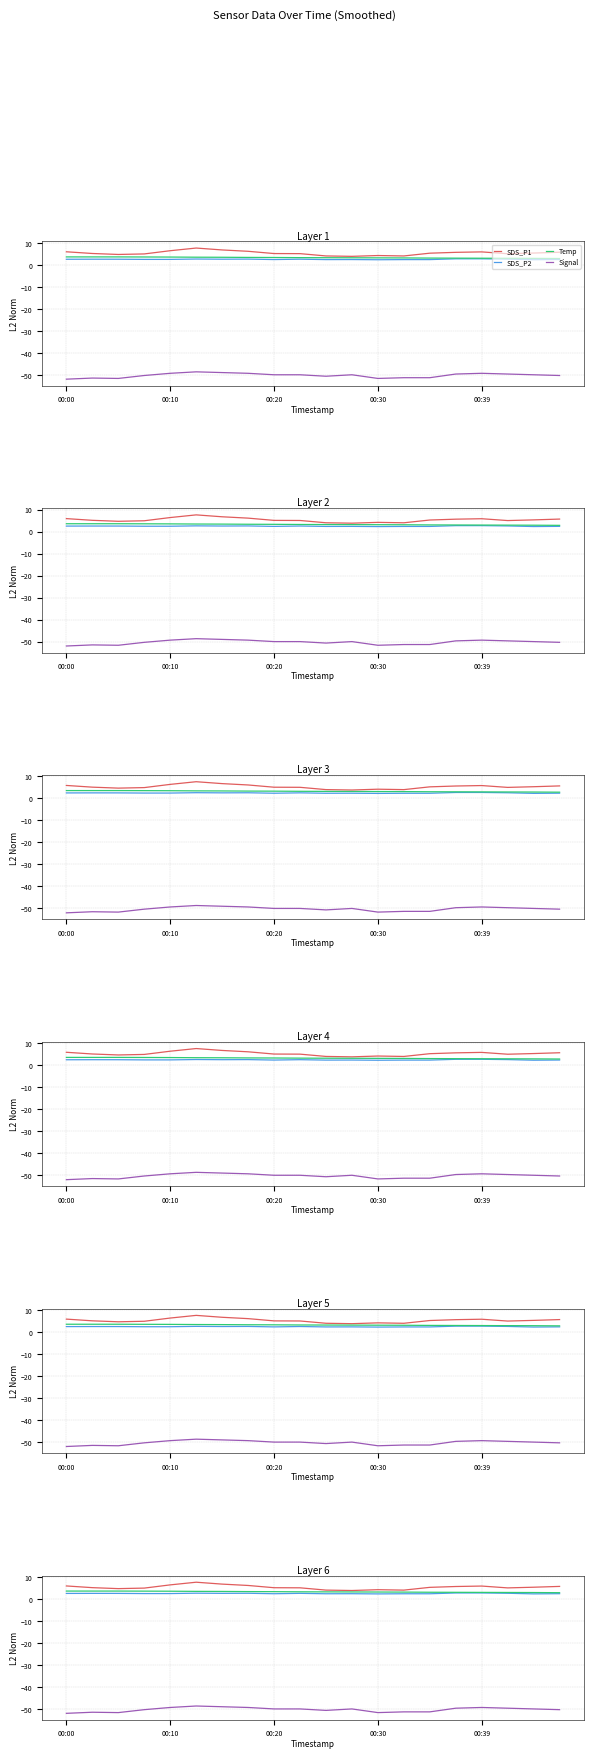

At how many categories does at least one series exceed 3?

20